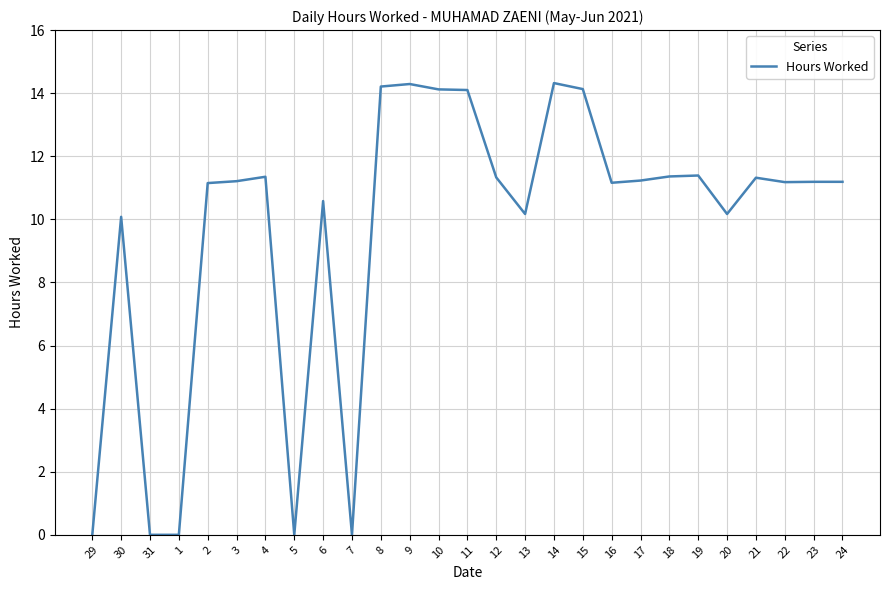

What position from the left is 21?

24